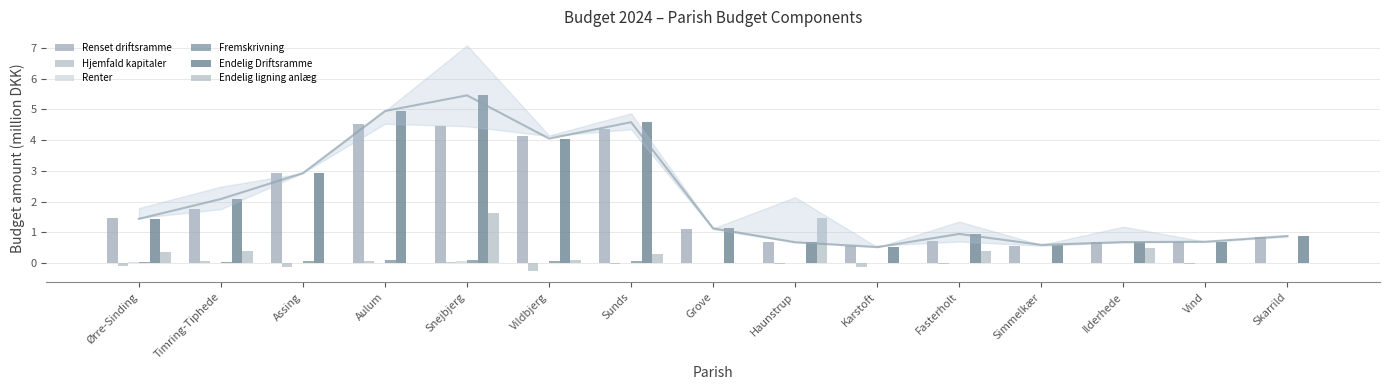

What is the label of the 4th bar from the left?

Aulum